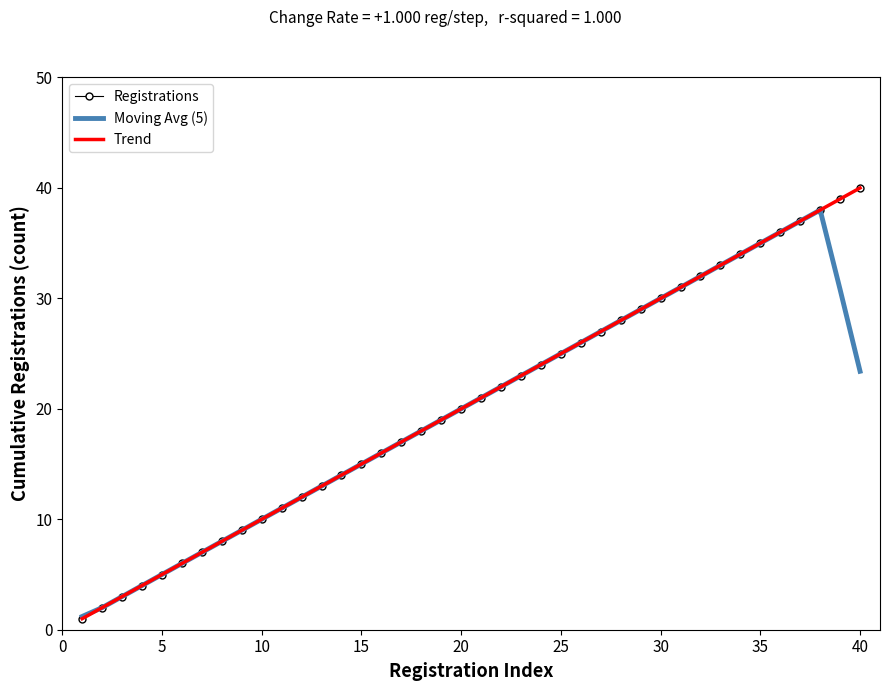

At how many categories does at least one series exceed 29?

11